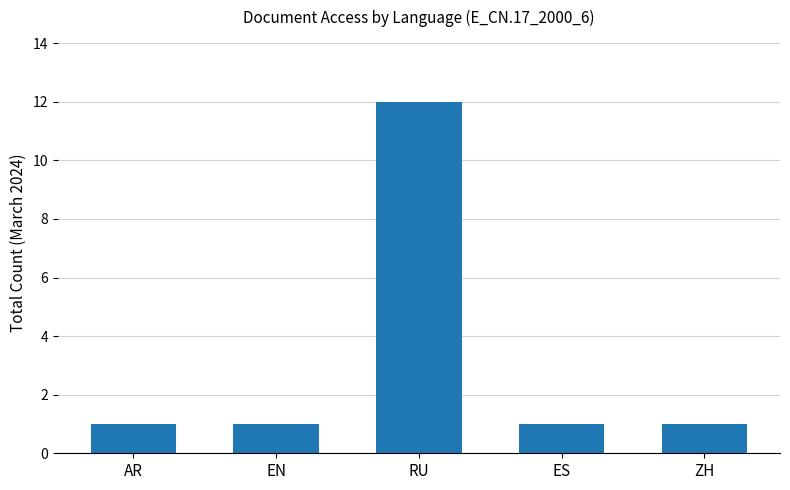

How many bars are there in total?

5